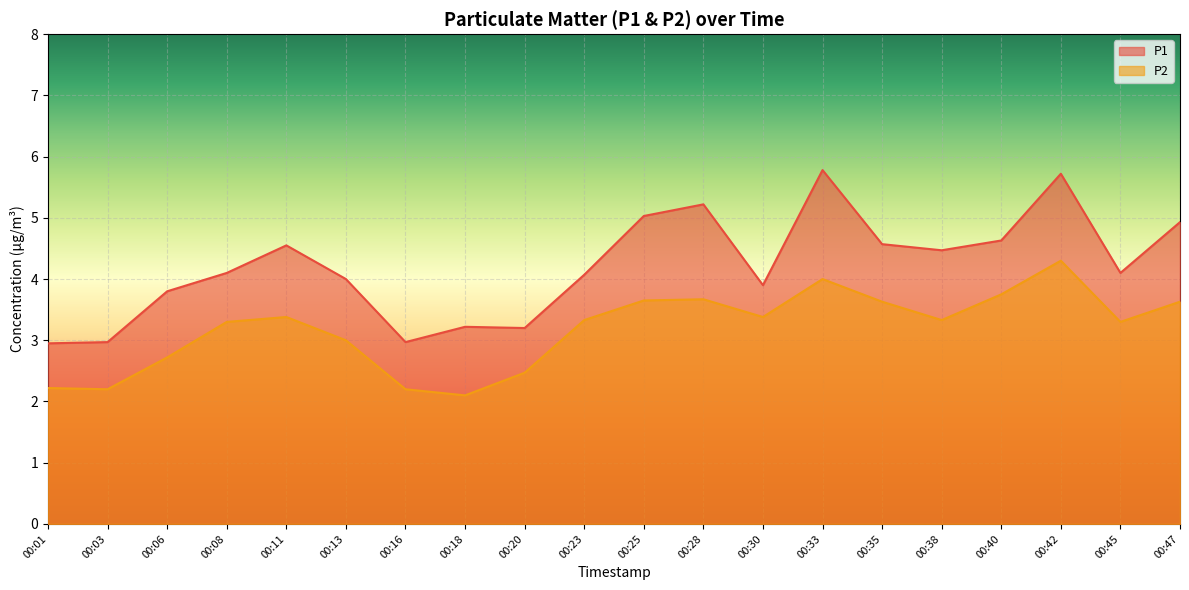

What is the value of the P2 point at the 4th from the left?

3.3